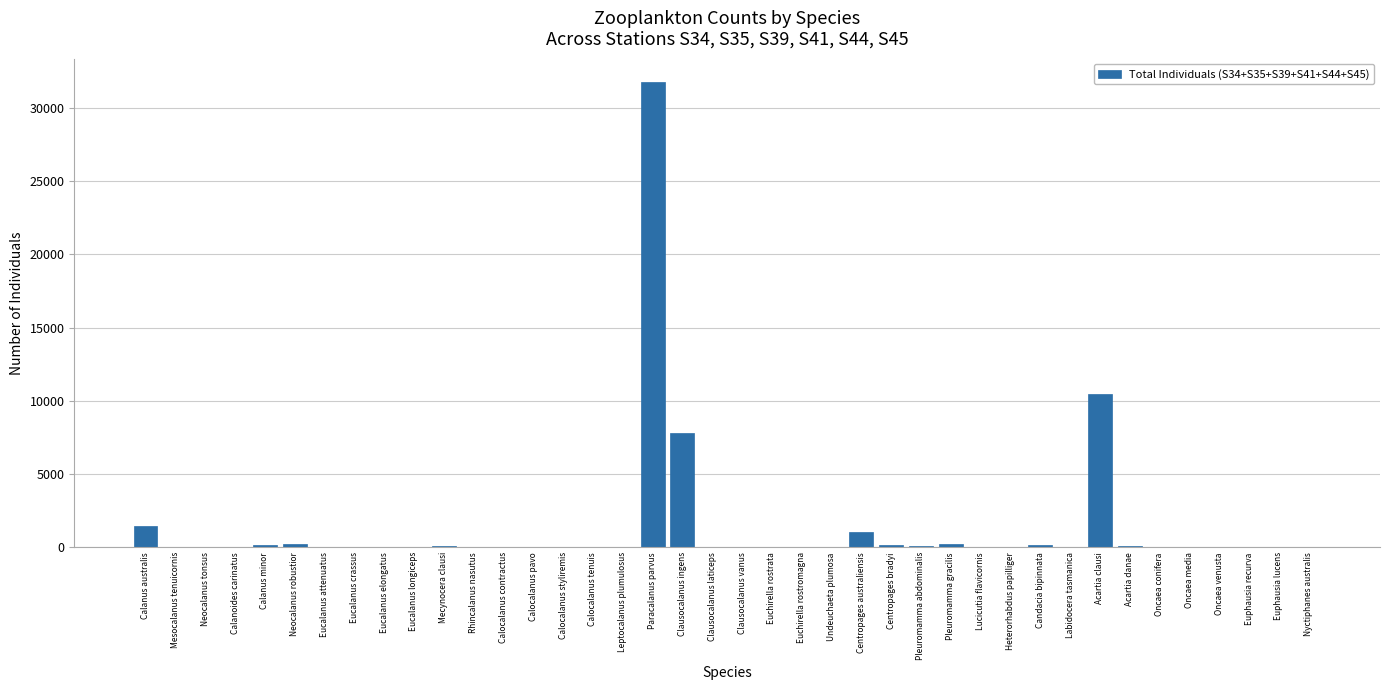

Where is the data nearest to the value 15879?

Acartia clausi